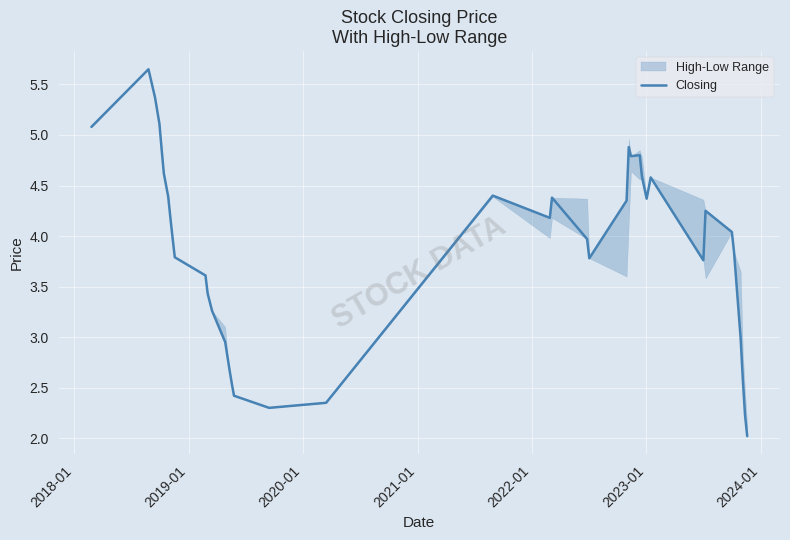

Is it true that the value at 11 is 1.2?

False